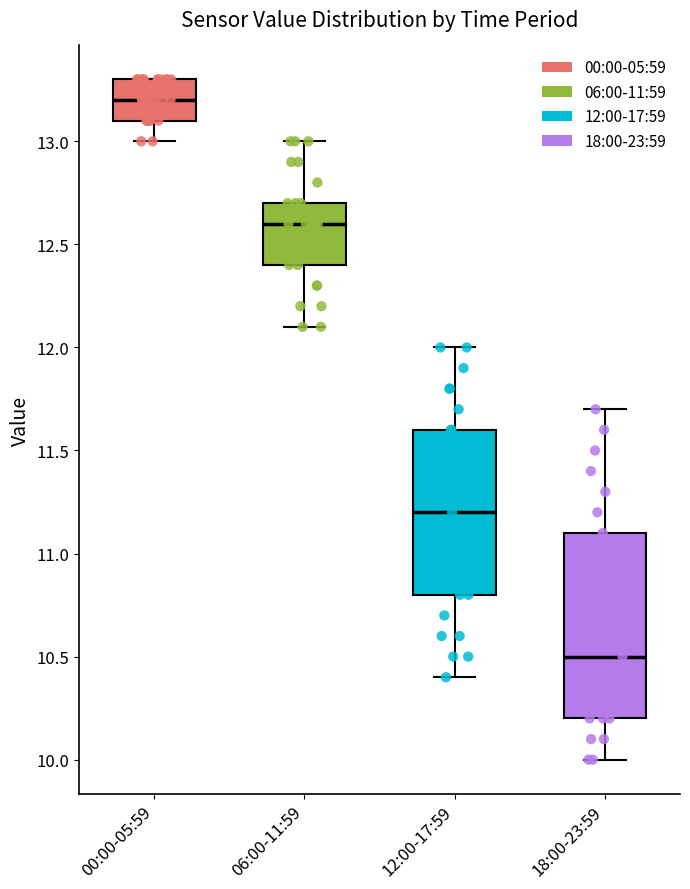

Reading left to right, transcribe this box plot: for each box, give where its median line is, the range the box spans, and where its two whiskers end, as read against the y-axis. The values are not printed on the chart, so give them approximately, as read against the axis.

00:00-05:59: median 13.2, box 13.1 to 13.3, whiskers 13.0 to 13.3
06:00-11:59: median 12.6, box 12.4 to 12.7, whiskers 12.1 to 13.0
12:00-17:59: median 11.2, box 10.8 to 11.6, whiskers 10.4 to 12.0
18:00-23:59: median 10.5, box 10.2 to 11.1, whiskers 10.0 to 11.7